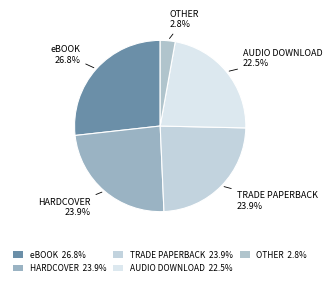

Does any single category account for the majority?

No